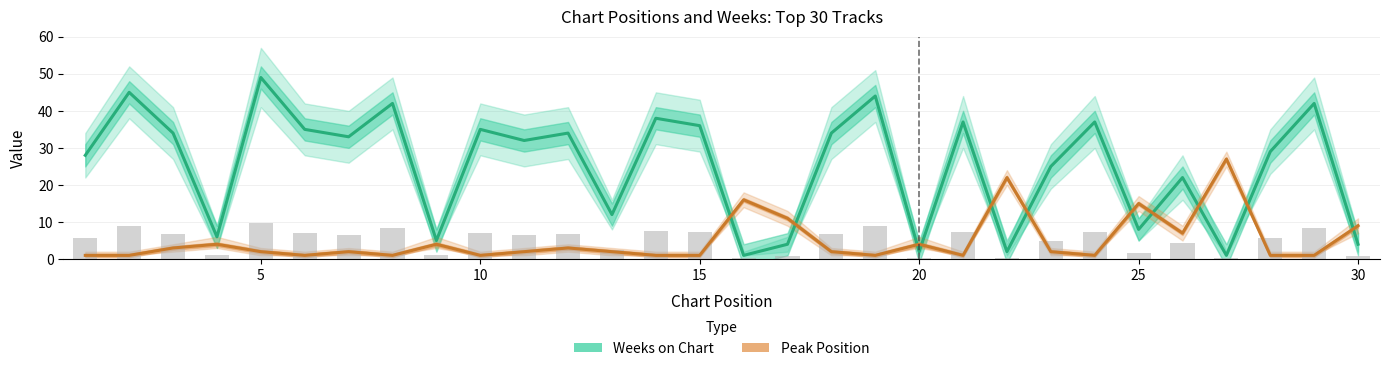

How many distinct data groups are displayed?

2